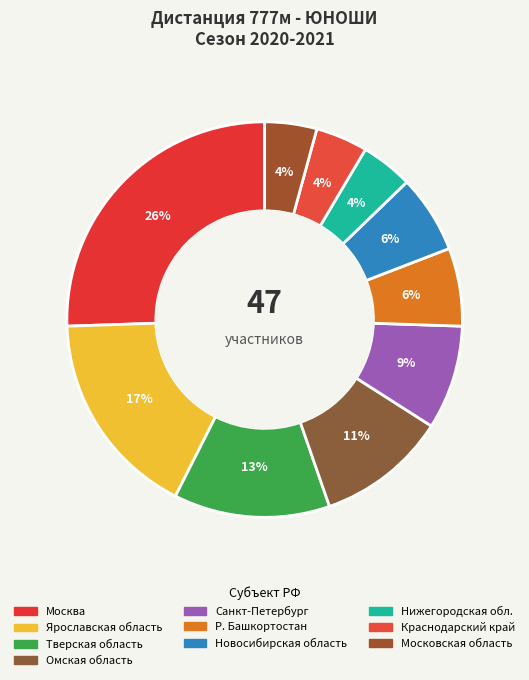

Between Краснодарский край and Ярославская область, which is larger?

Ярославская область